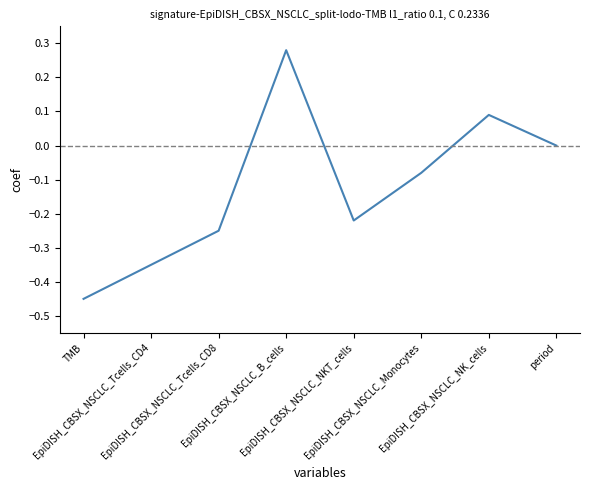

What is the difference between the maximum and minimum values?

0.7